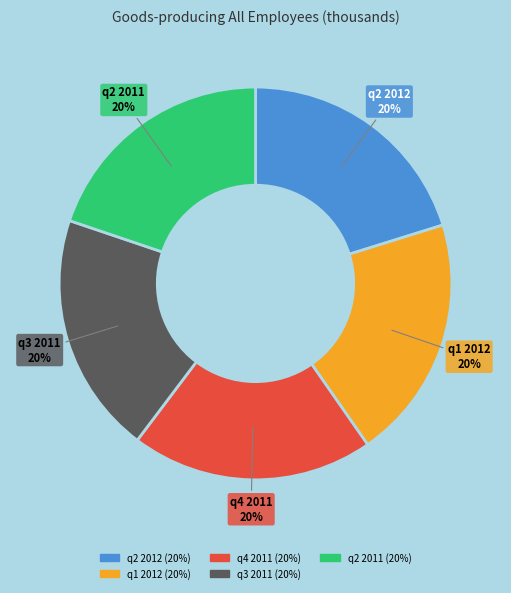

How many segments does this pie chart have?

5